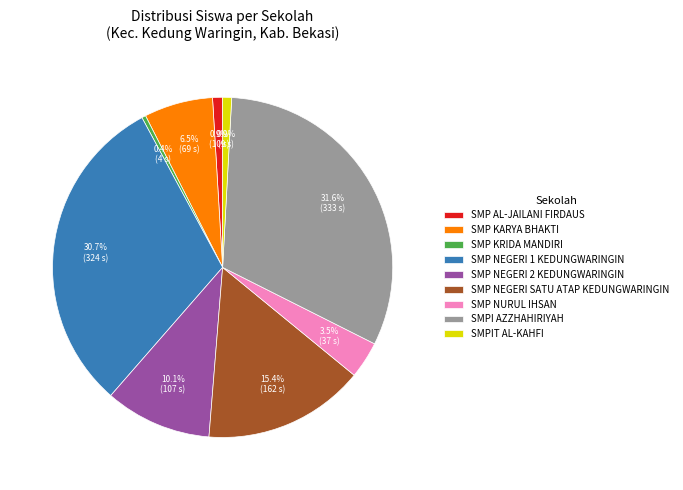

How much of the chart is everything except SMPI AZZHAHIRIYAH?

68.4%